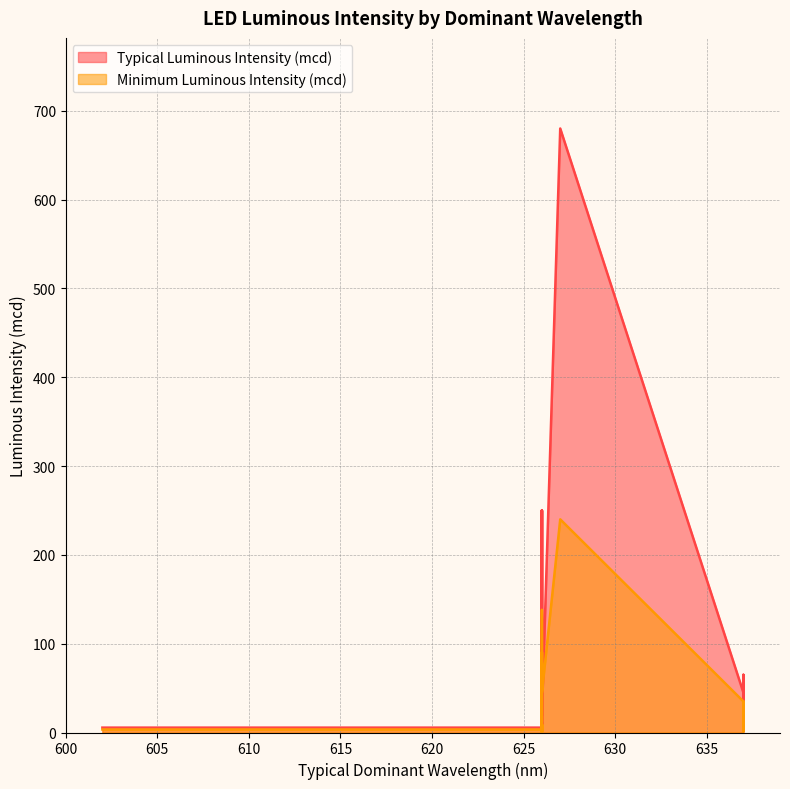

Between 626 and 626, which is larger?

626